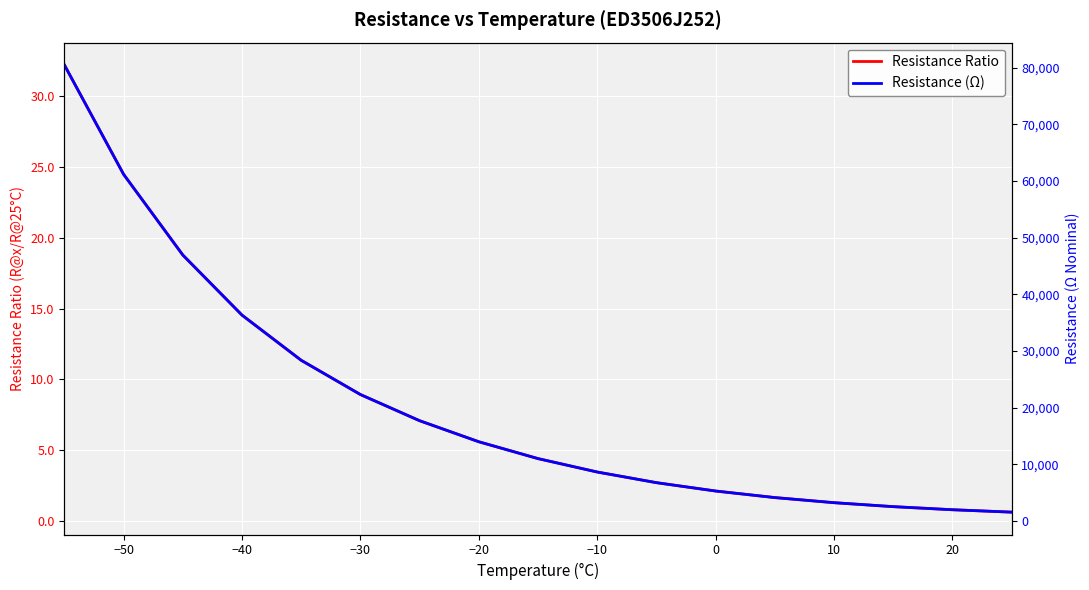

The Resistance Ratio series shows 1.3 at −20. True or false?

False